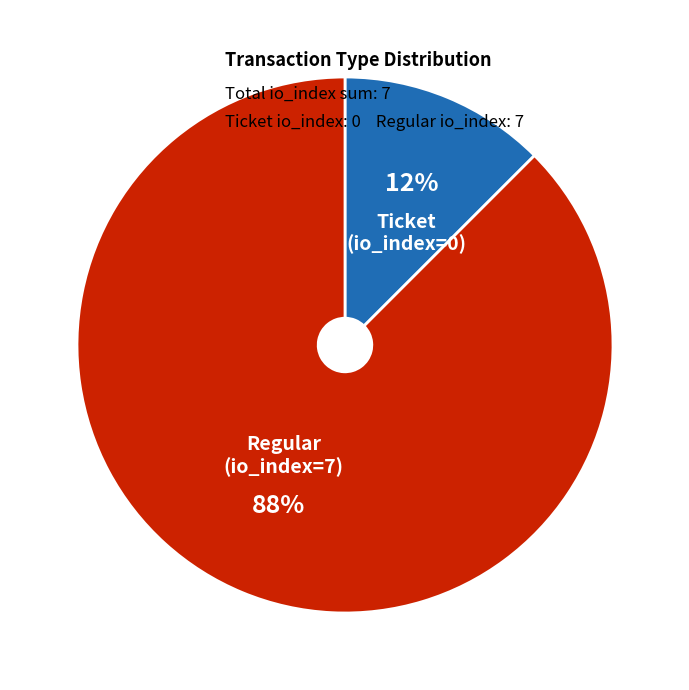

To the nearest percent, what is the average slice percentage?

50%